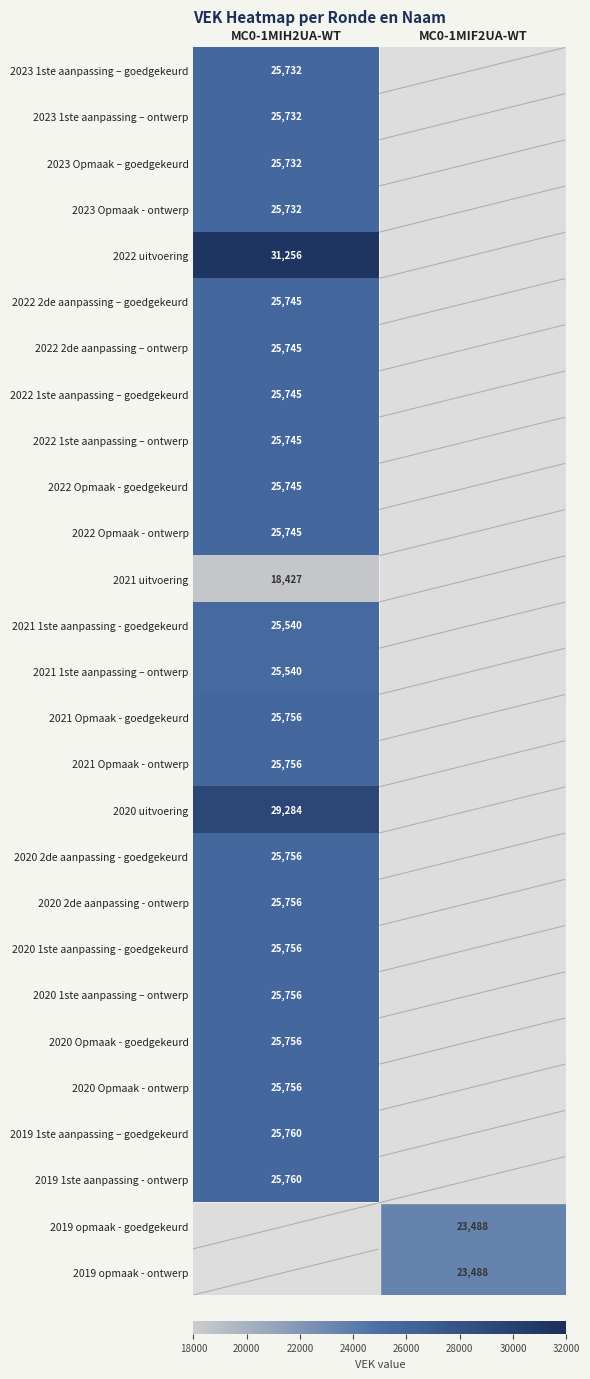

The 2019 1ste aanpassing - ontwerp series shows 10791 at MC0-1MIH2UA-WT. True or false?

False